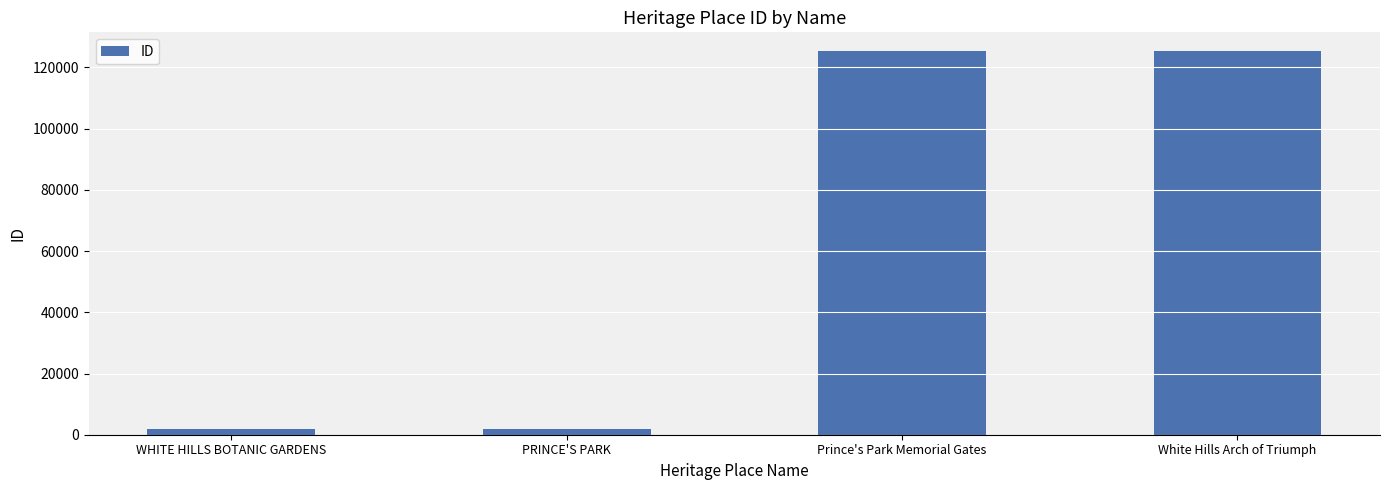

The chart shows a value of 1982 at PRINCE'S PARK. True or false?

True